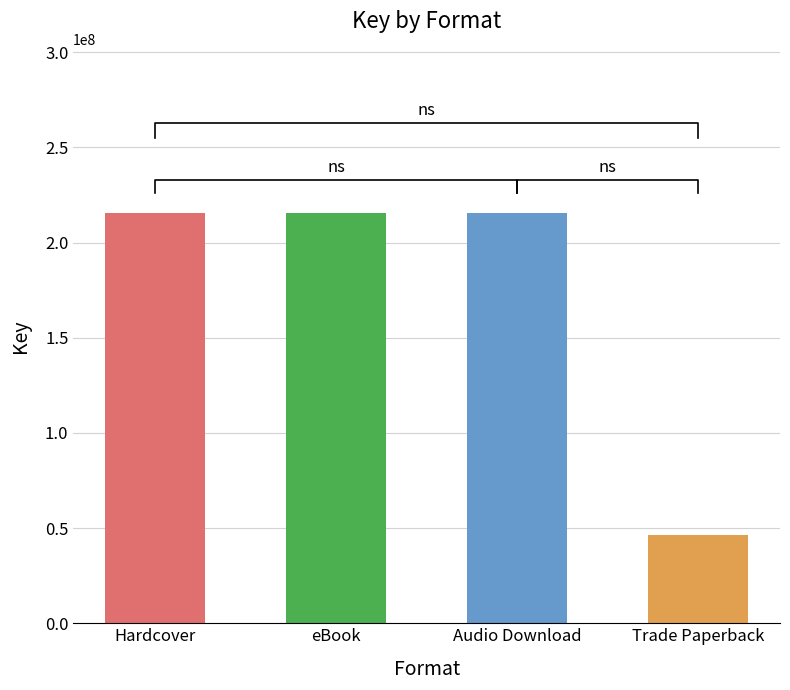

Reading left to right, extract all data points from this chart.

Hardcover=215567175	eBook=215567175	Audio Download=215567175	Trade Paperback=46517925